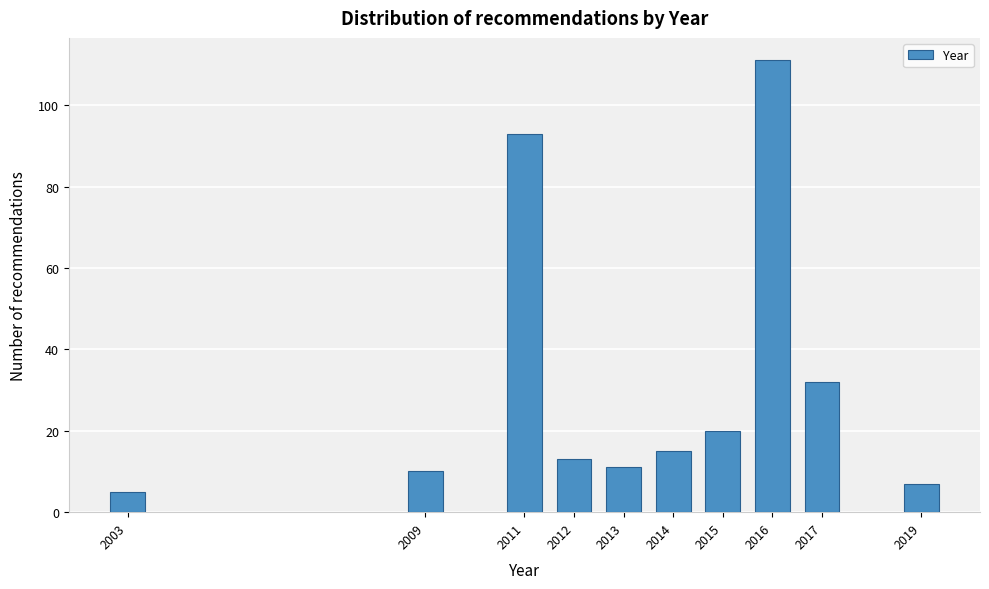

Reading left to right, extract all data points from this chart.

5	10	93	13	11	15	20	111	32	7